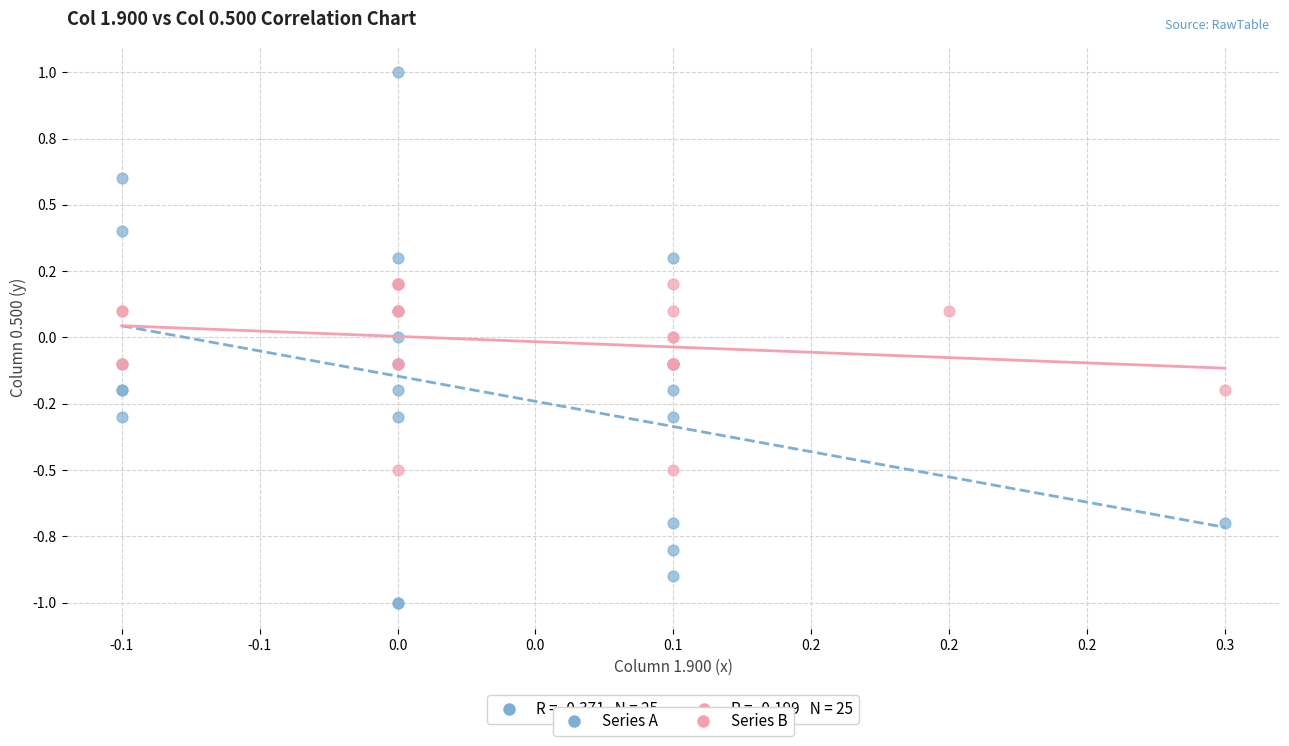

Which series reaches the minimum Y coordinate?

Series A